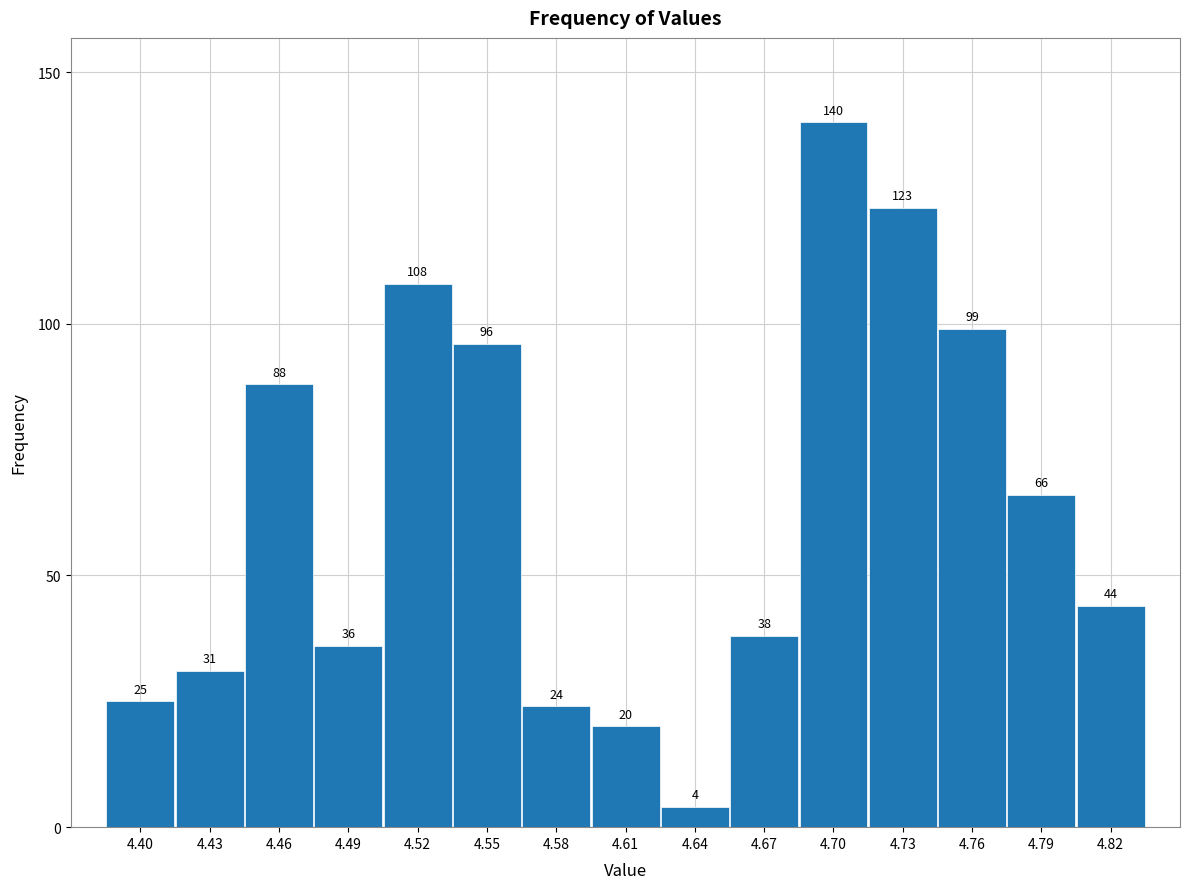

Over which range of the x-axis is the bar tallest?

4.685 to 4.715